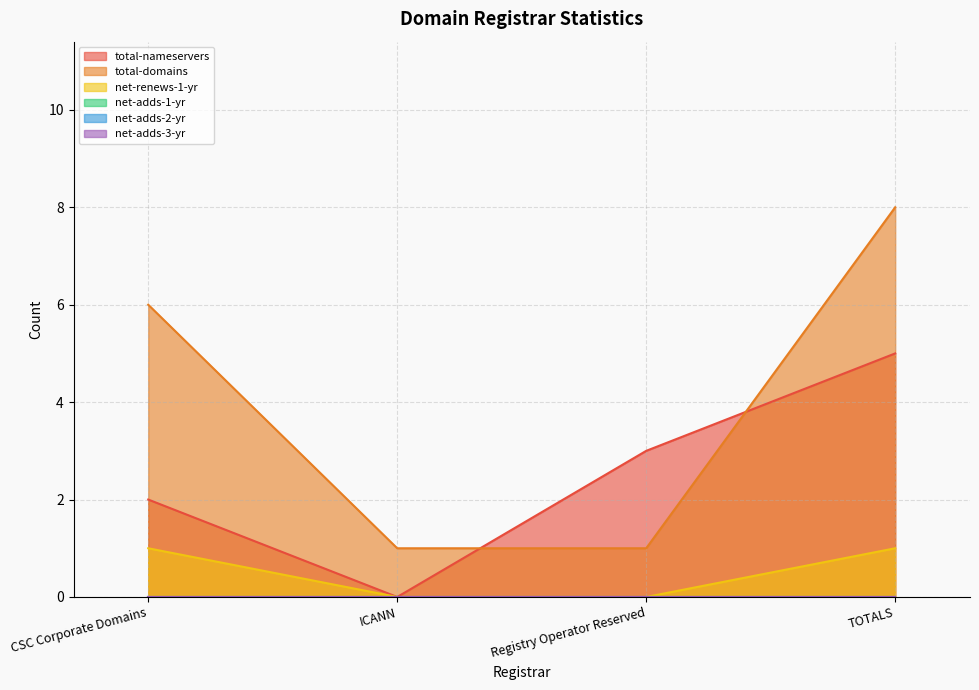

Does the chart have visible grid lines?

Yes